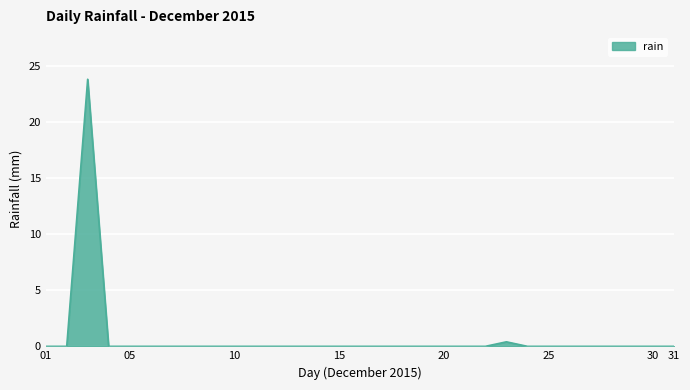

What is the difference between the maximum and minimum values?

23.8